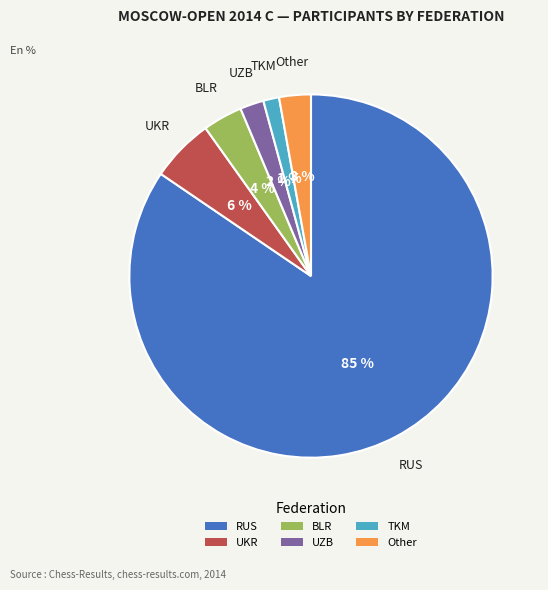

Which has a higher value, UKR or TKM?

UKR